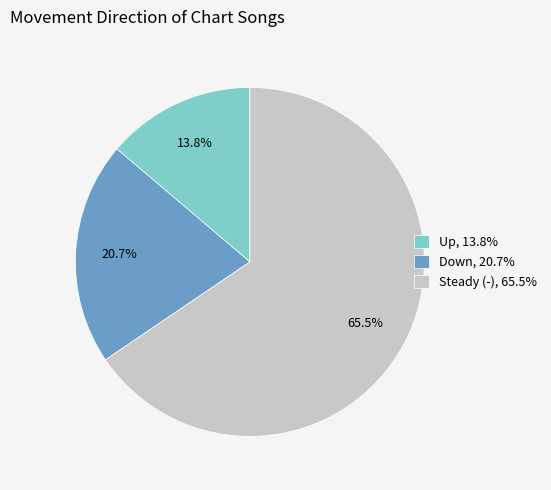

How much of the chart is everything except Down, 20.7%?

79.3%